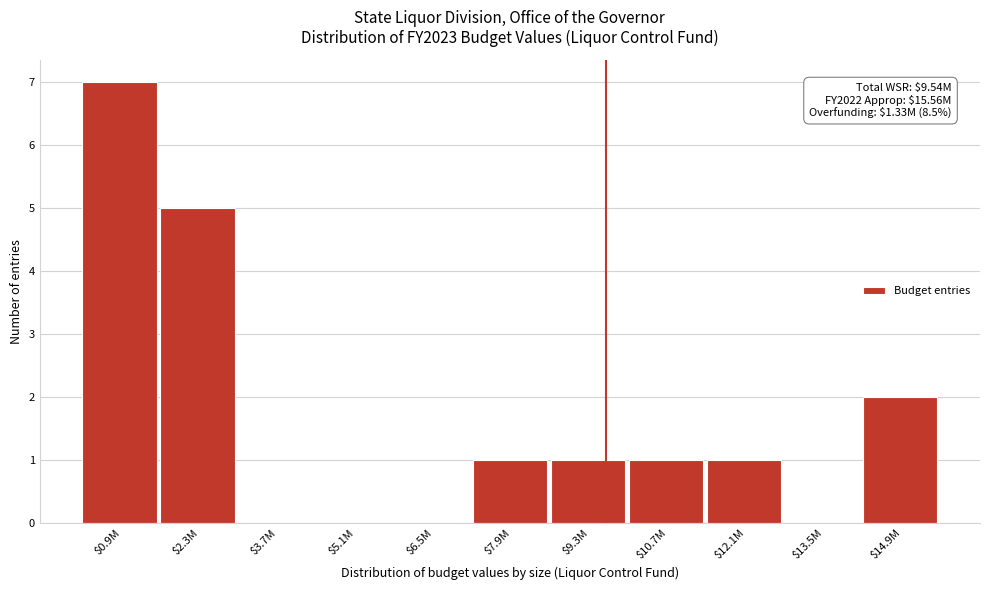

At which label is the value closest to 3?

$14.9M